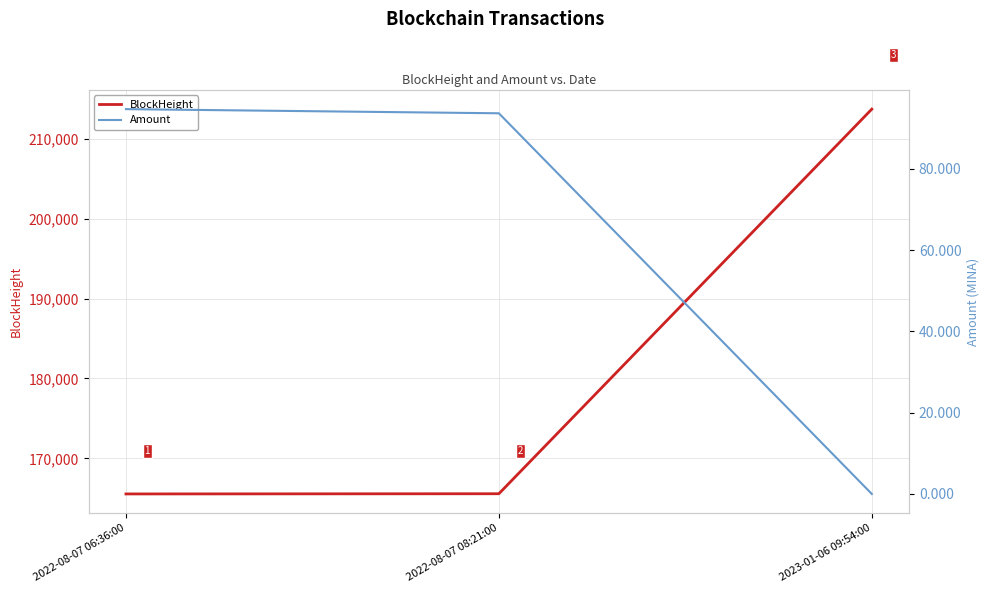

The Amount series shows 0.0 at 2023-01-06 09:54:00. True or false?

True